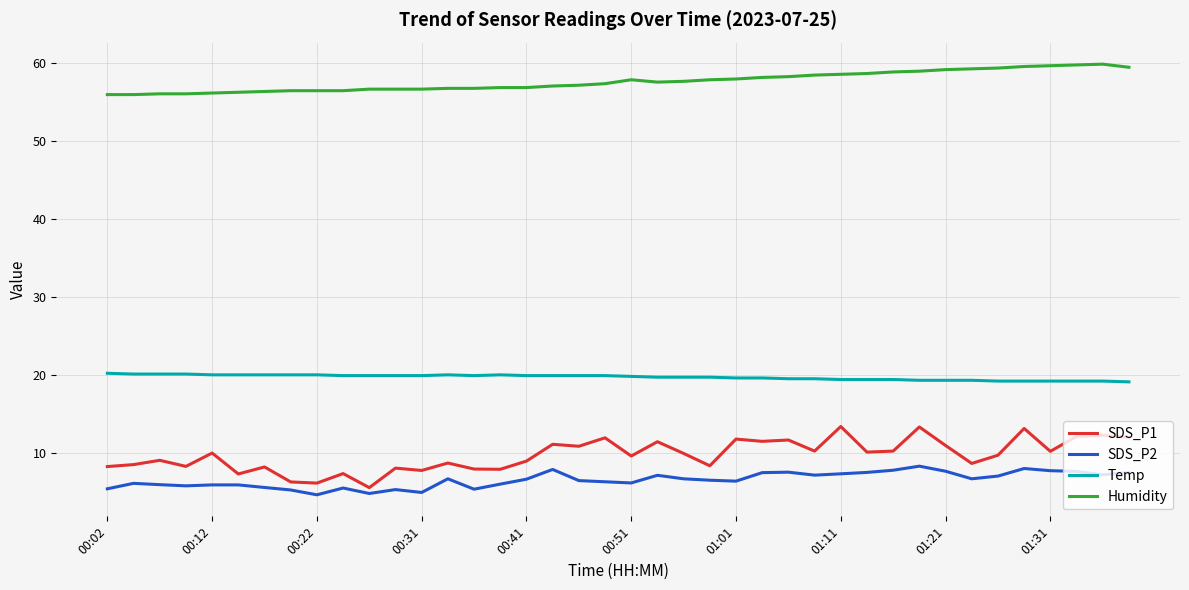

List the series in order of their peak value, highest first.

Humidity, Temp, SDS_P1, SDS_P2